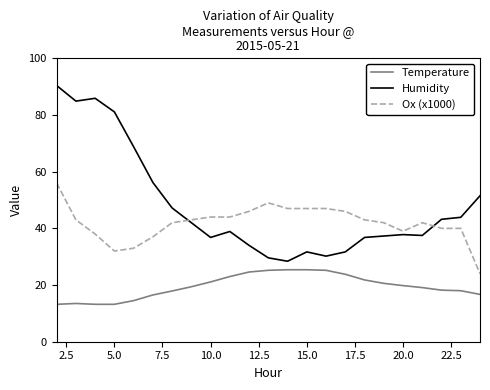

Rank the series by their average value, from lowest to highest.

Temperature, Ox (x1000), Humidity